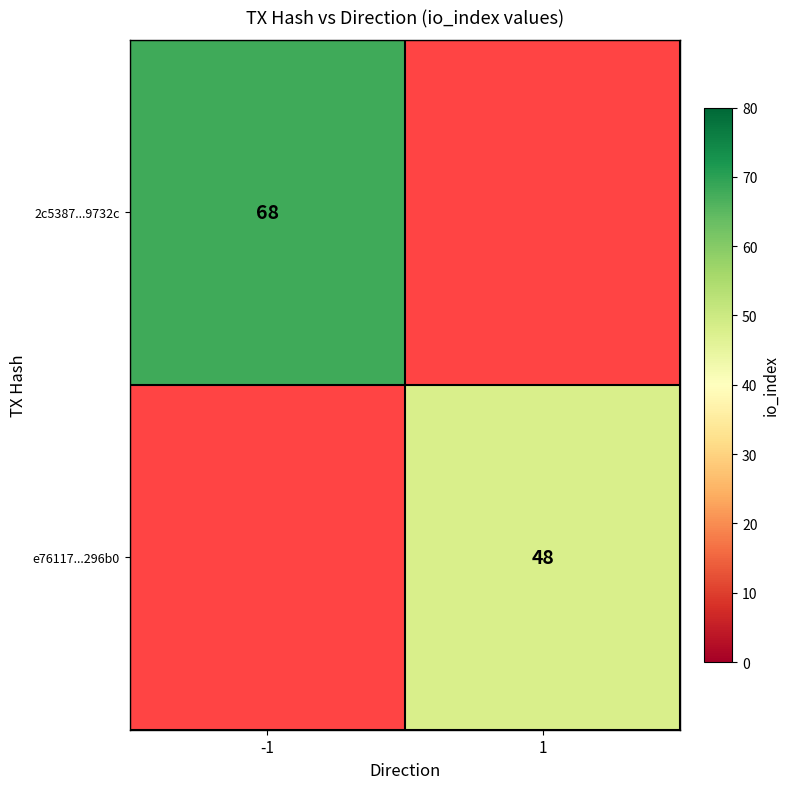

The 2c5387...9732c series shows 89 at -1. True or false?

False